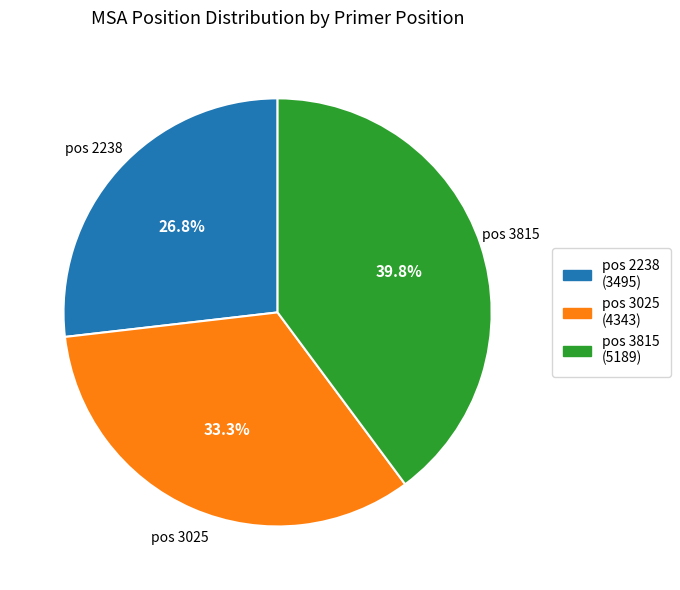

Is there a majority slice in this chart?

No